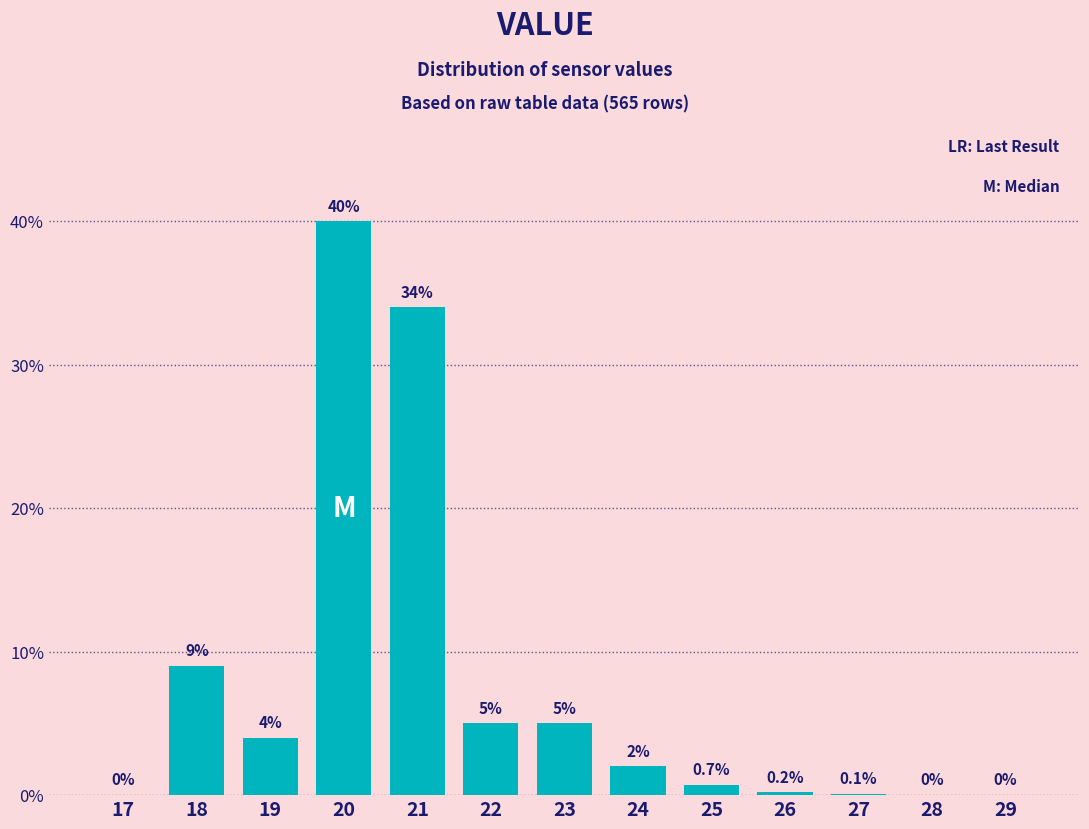

Reading right to left, extract all data points from this chart.

29=0.0	28=0.0	27=0.1	26=0.2	25=0.7	24=2.0	23=5.0	22=5.0	21=34.0	20=40.0	19=4.0	18=9.0	17=0.0